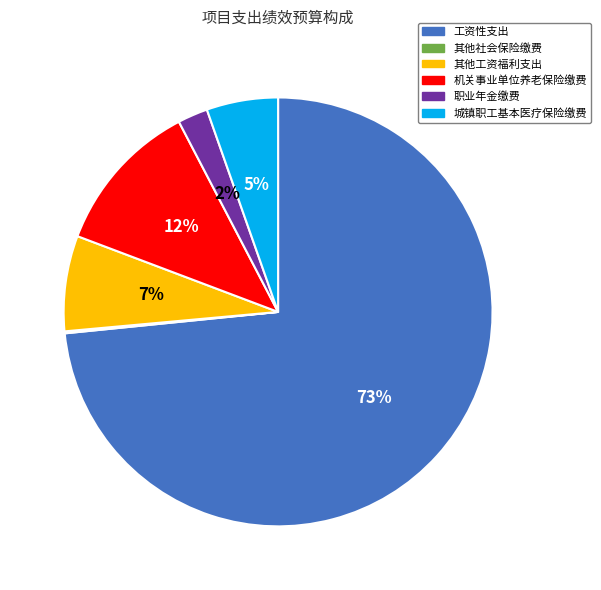

Is the sum of 职业年金缴费 and 其他工资福利支出 greater than half?

No